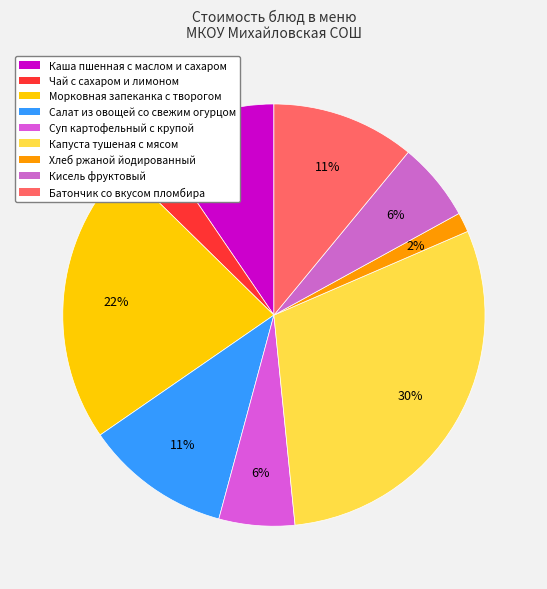

To the nearest percent, what is the difference between the Суп картофельный с крупой and Салат из овощей со свежим огурцом slice percentages?

5%